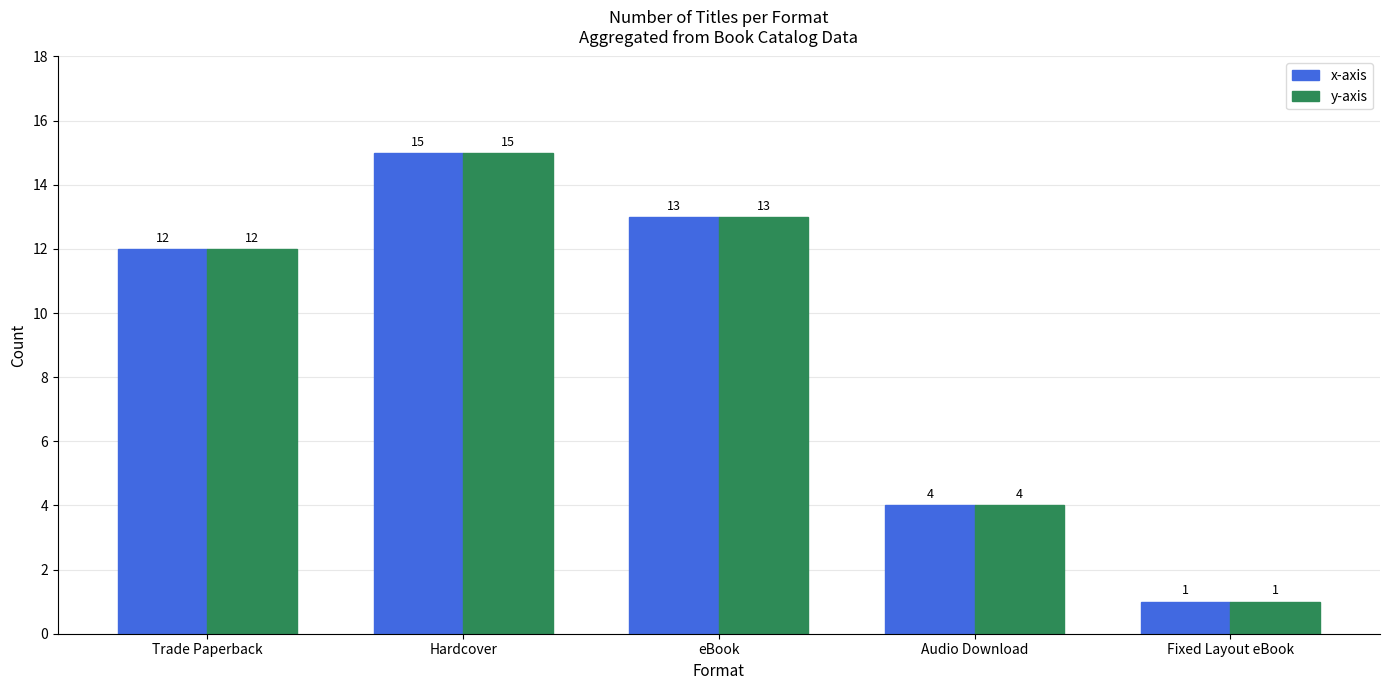

Does the chart contain stacked bars?

No